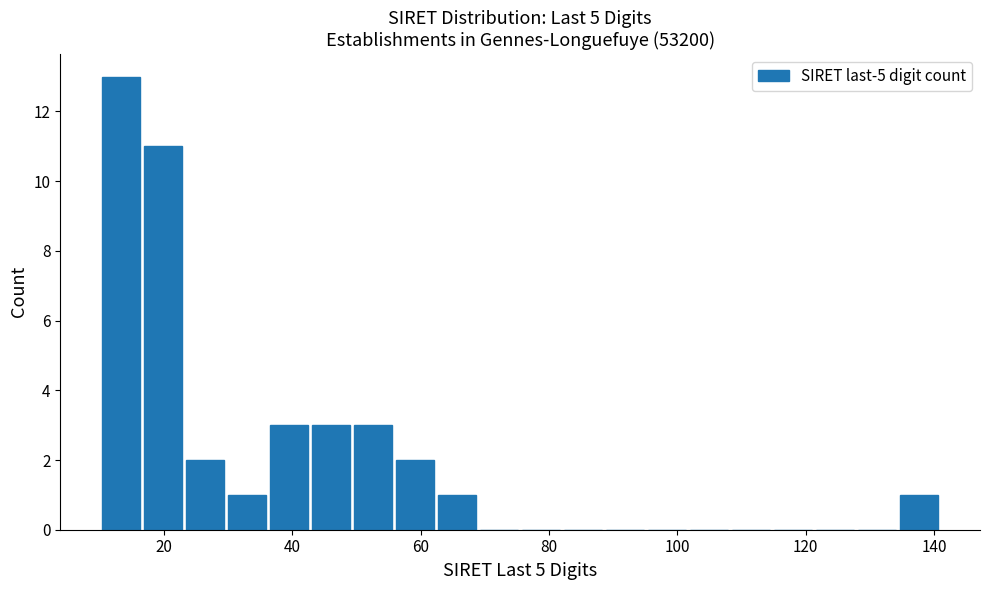

Read against the x-axis, roughly where is the centre of the tallest bar?

14